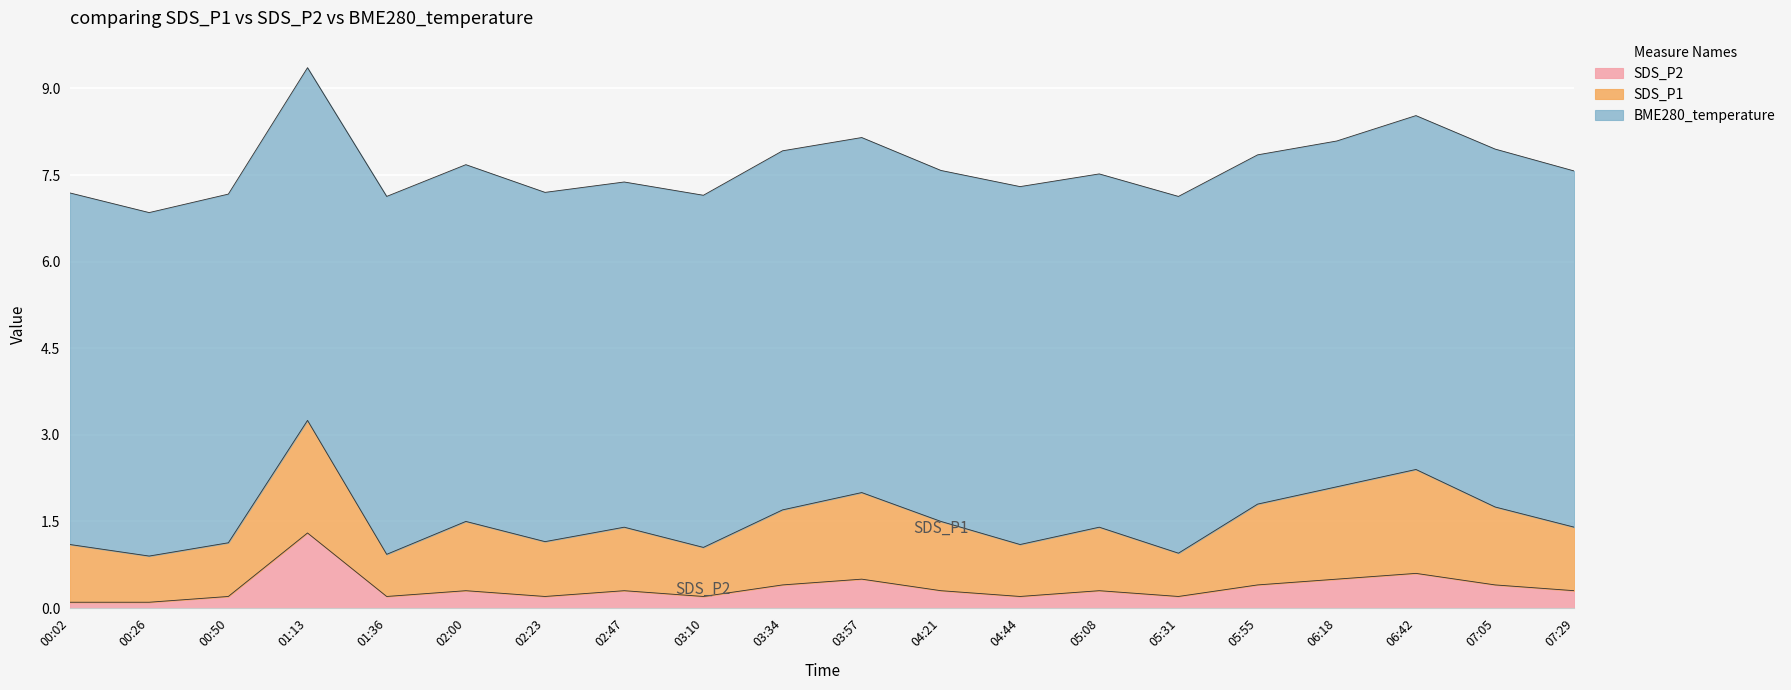

Reading right to left, what are all the values shown in this chart?

SDS_P1: 1.1	1.4	1.8	1.6	1.4	0.8	1.1	0.9	1.2	1.5	1.3	0.8	1.1	0.9	1.2	0.7	1.9	0.9	0.8	1.0
SDS_P2: 0.3	0.4	0.6	0.5	0.4	0.2	0.3	0.2	0.3	0.5	0.4	0.2	0.3	0.2	0.3	0.2	1.3	0.2	0.1	0.1
BME280_temperature: 6.2	6.2	6.1	6.0	6.0	6.2	6.1	6.2	6.1	6.2	6.2	6.1	6.0	6.0	6.2	6.2	6.1	6.0	6.0	6.1